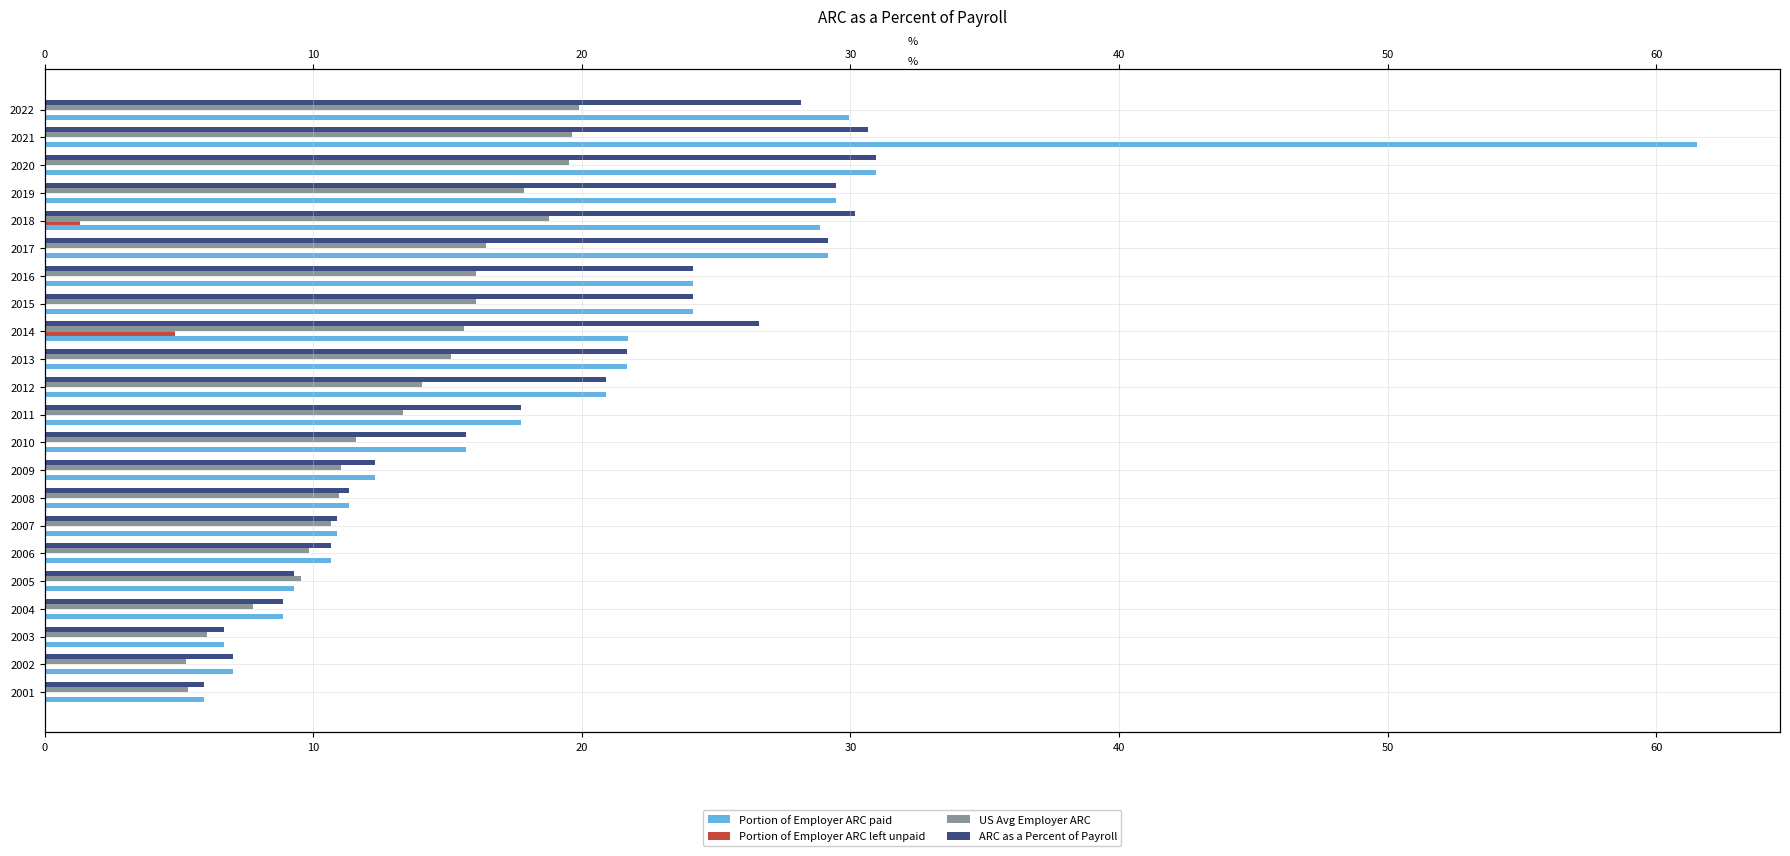

How many bars are there in total?

88